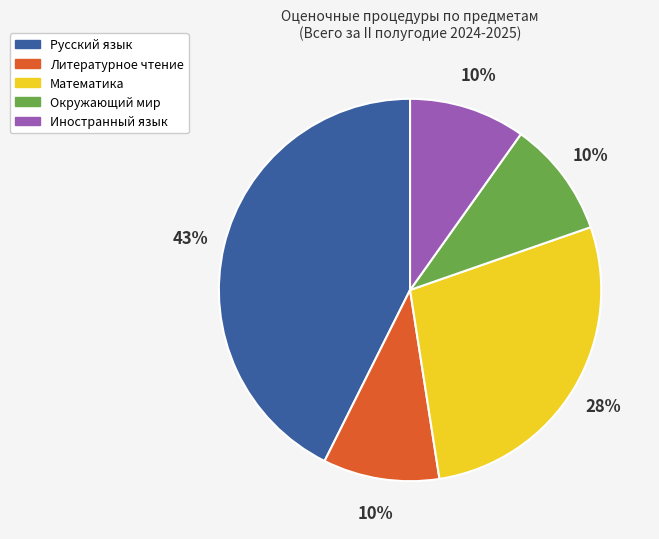

To the nearest percent, what percentage of the pie is Иностранный язык?

10%